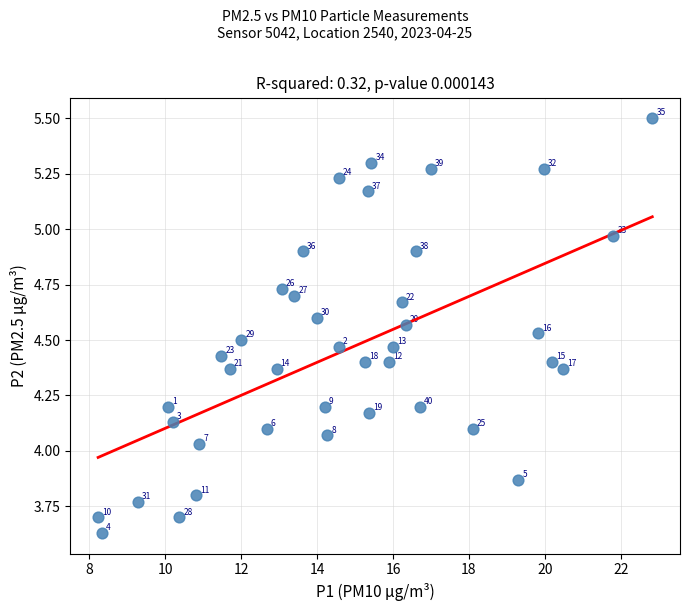

What is the range of Y values (max minus min)?

1.9